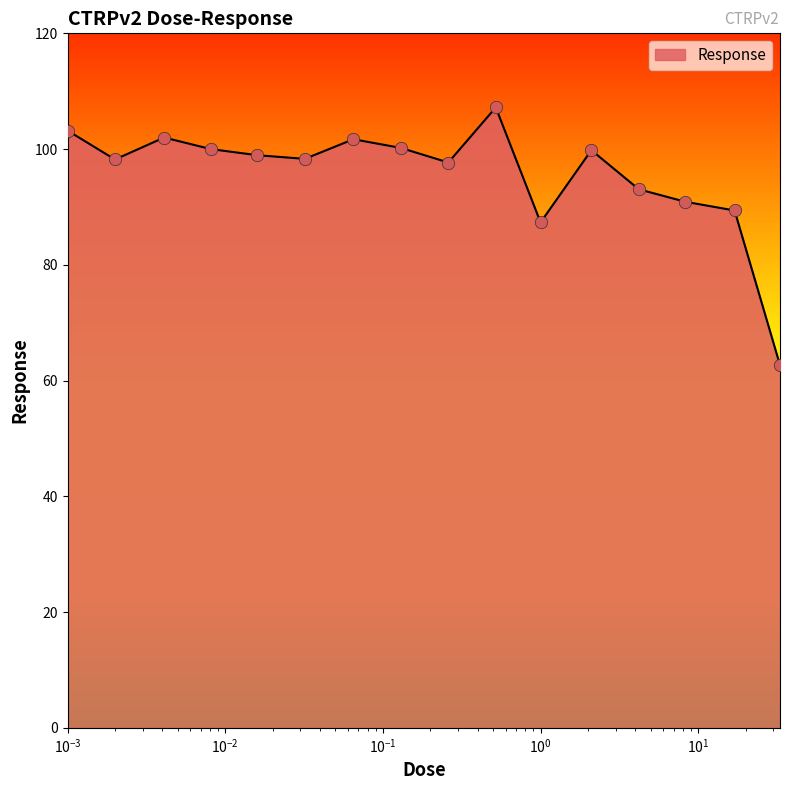

What is the greatest value displayed?

107.2